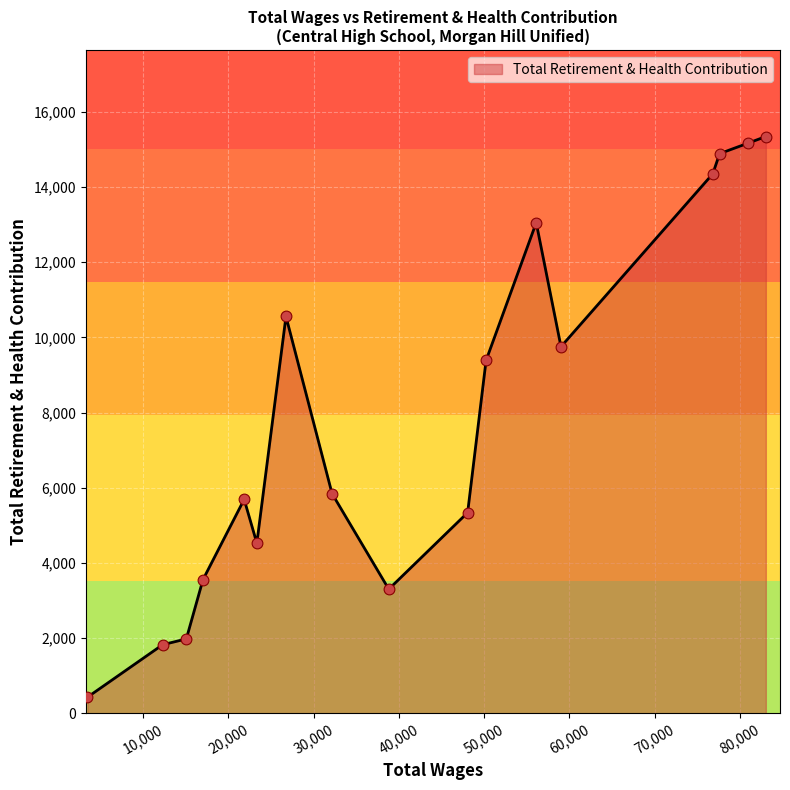

What is the difference between the maximum and minimum values?

14917